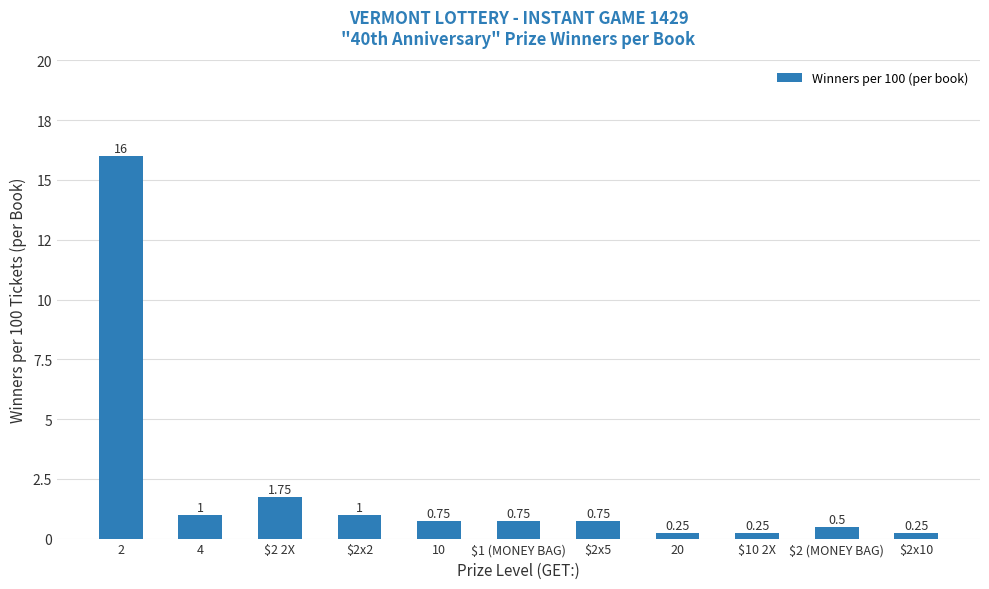

Rank the categories by value from lowest to highest.

20, $10 2X, $2x10, $2 (MONEY BAG), 10, $1 (MONEY BAG), $2x5, 4, $2x2, $2 2X, 2